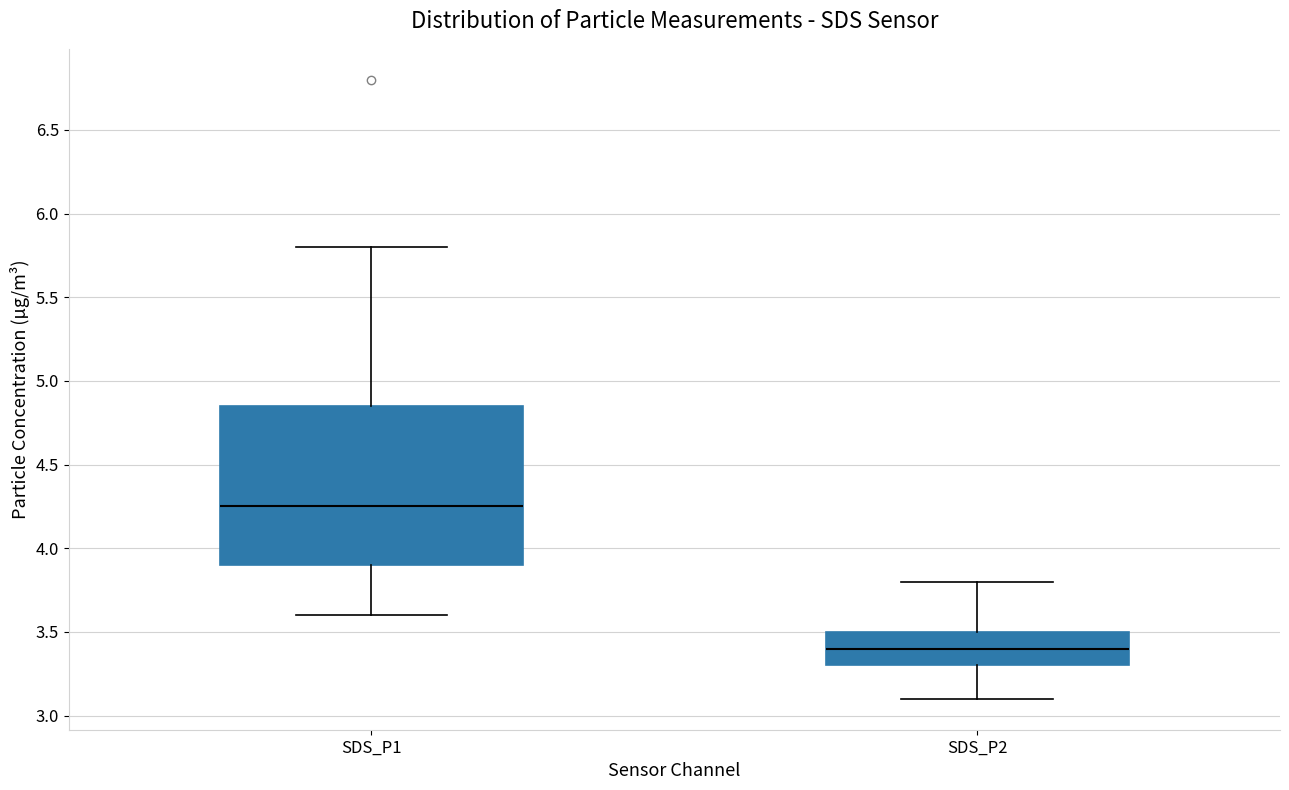

Which box's median line is the lowest?

SDS_P2